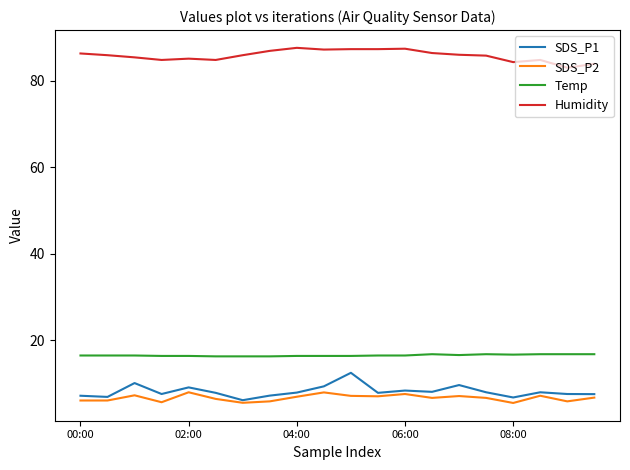

Which series has the largest total across all categories?

Humidity